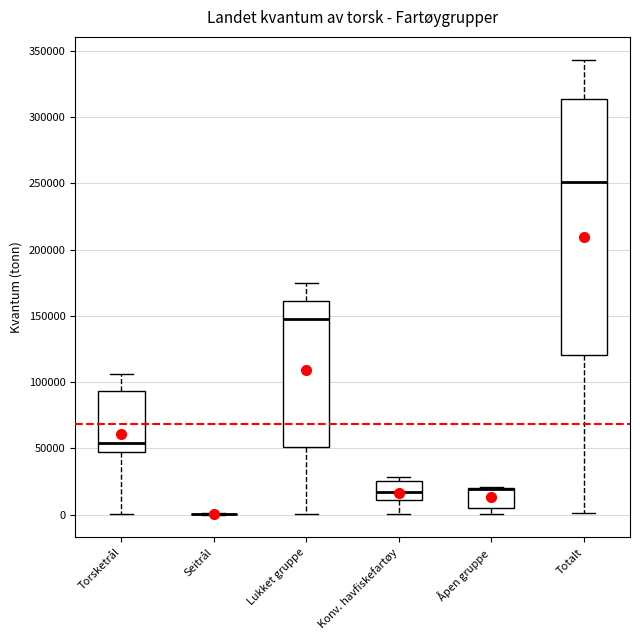

Comparing the boxes themselves (not the whiskers), which one is the tallest?

Totalt